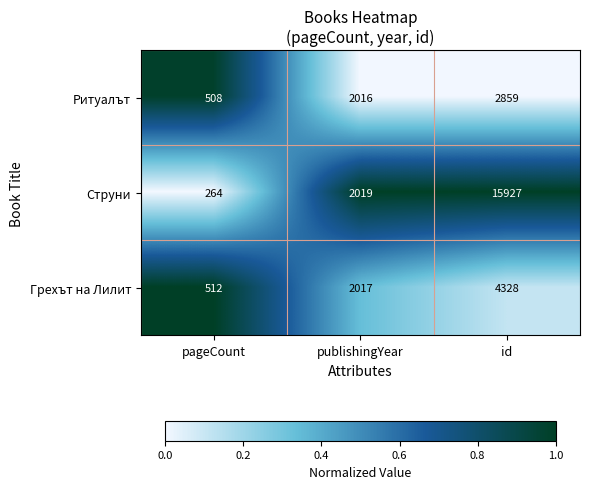

How many Струни values are between 264 and 15927?

3